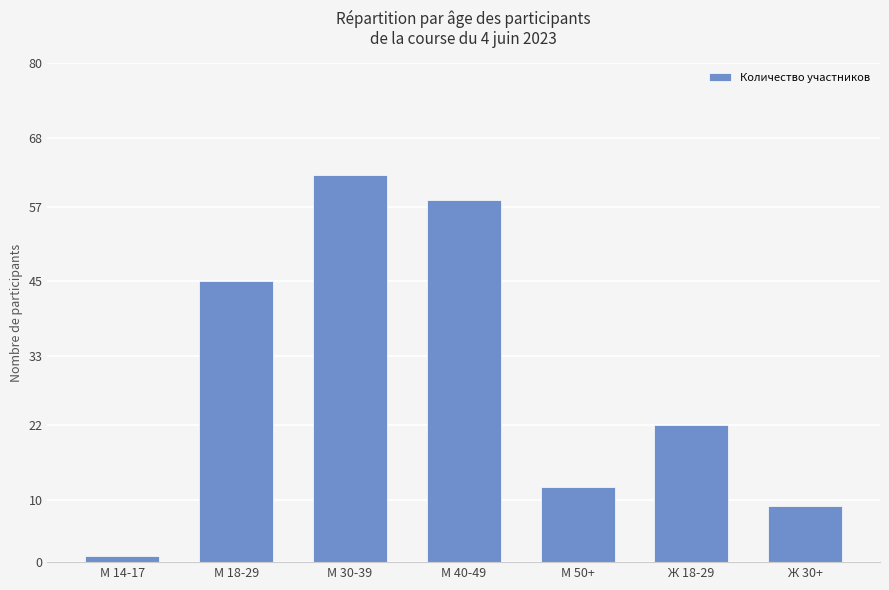

What is the value of the 4th bar from the left?

58